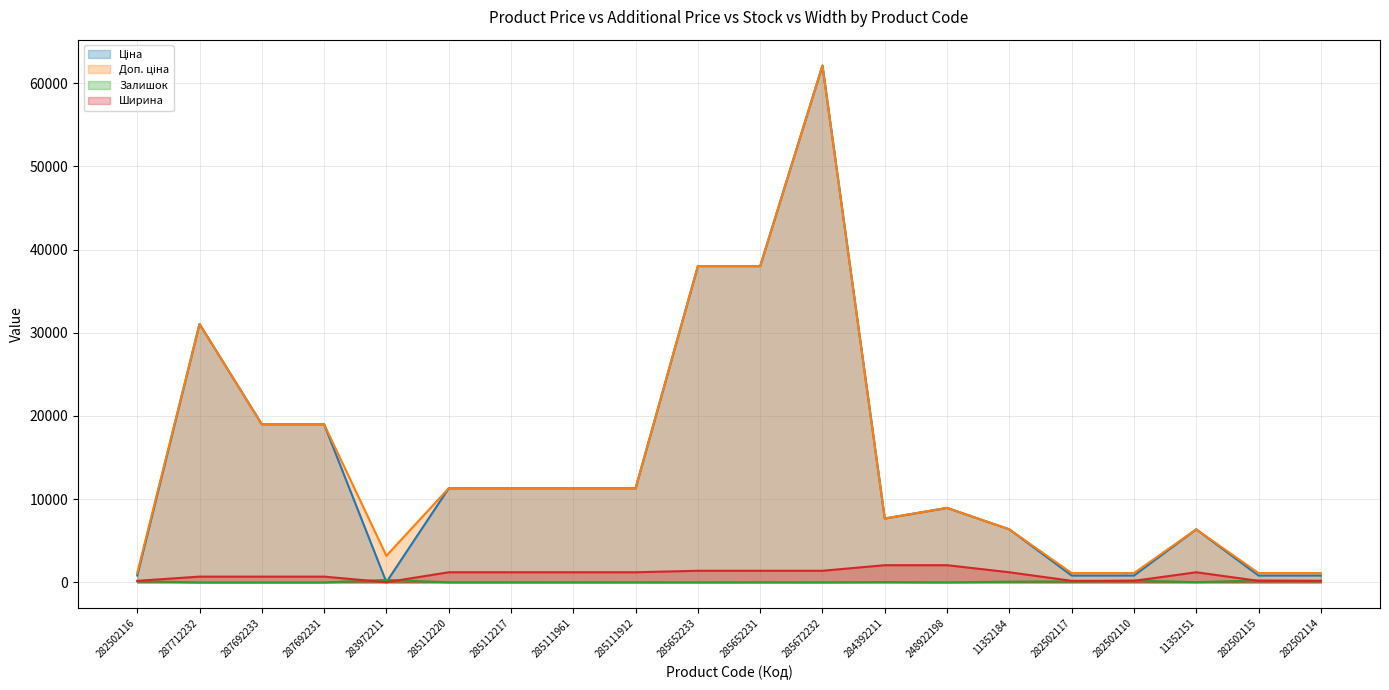

What is the total value across all series at 248922198?

19990.1